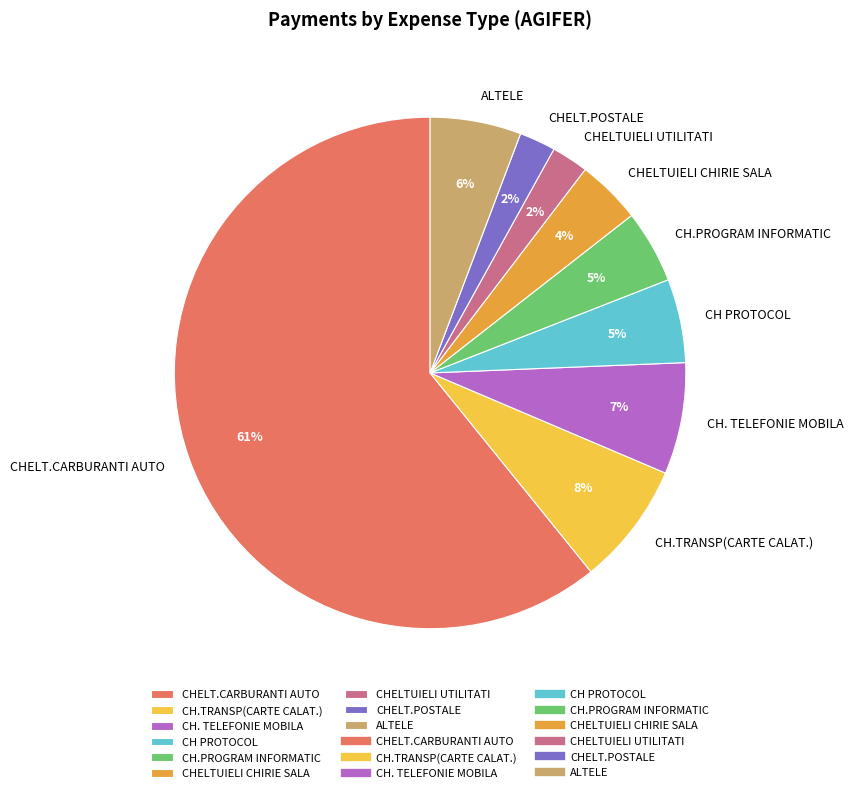

To the nearest percent, what is the difference between the CH.PROGRAM INFORMATIC and CH. TELEFONIE MOBILA slice percentages?

2%